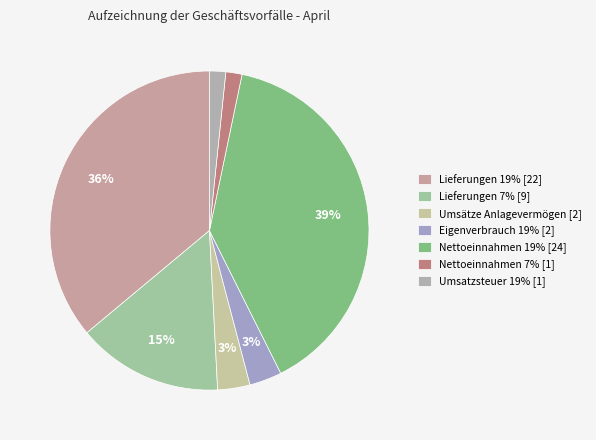

Is there a majority slice in this chart?

No